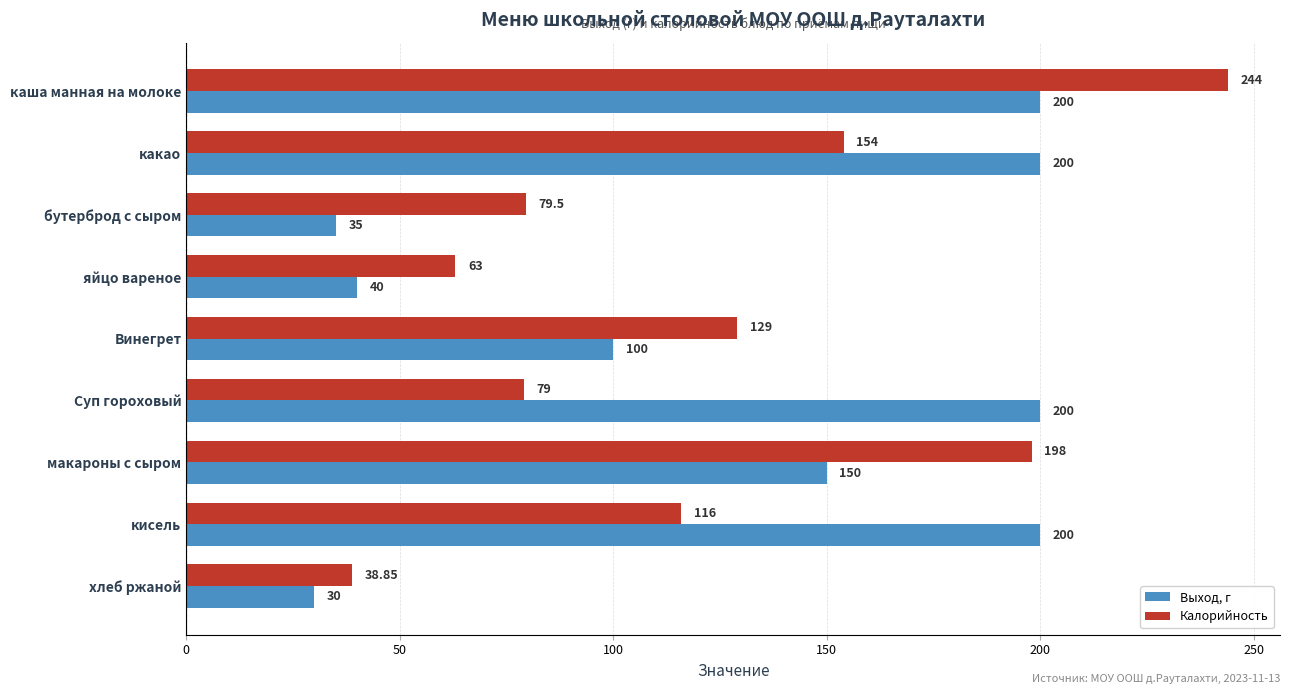

How many categories are shown in the chart?

9